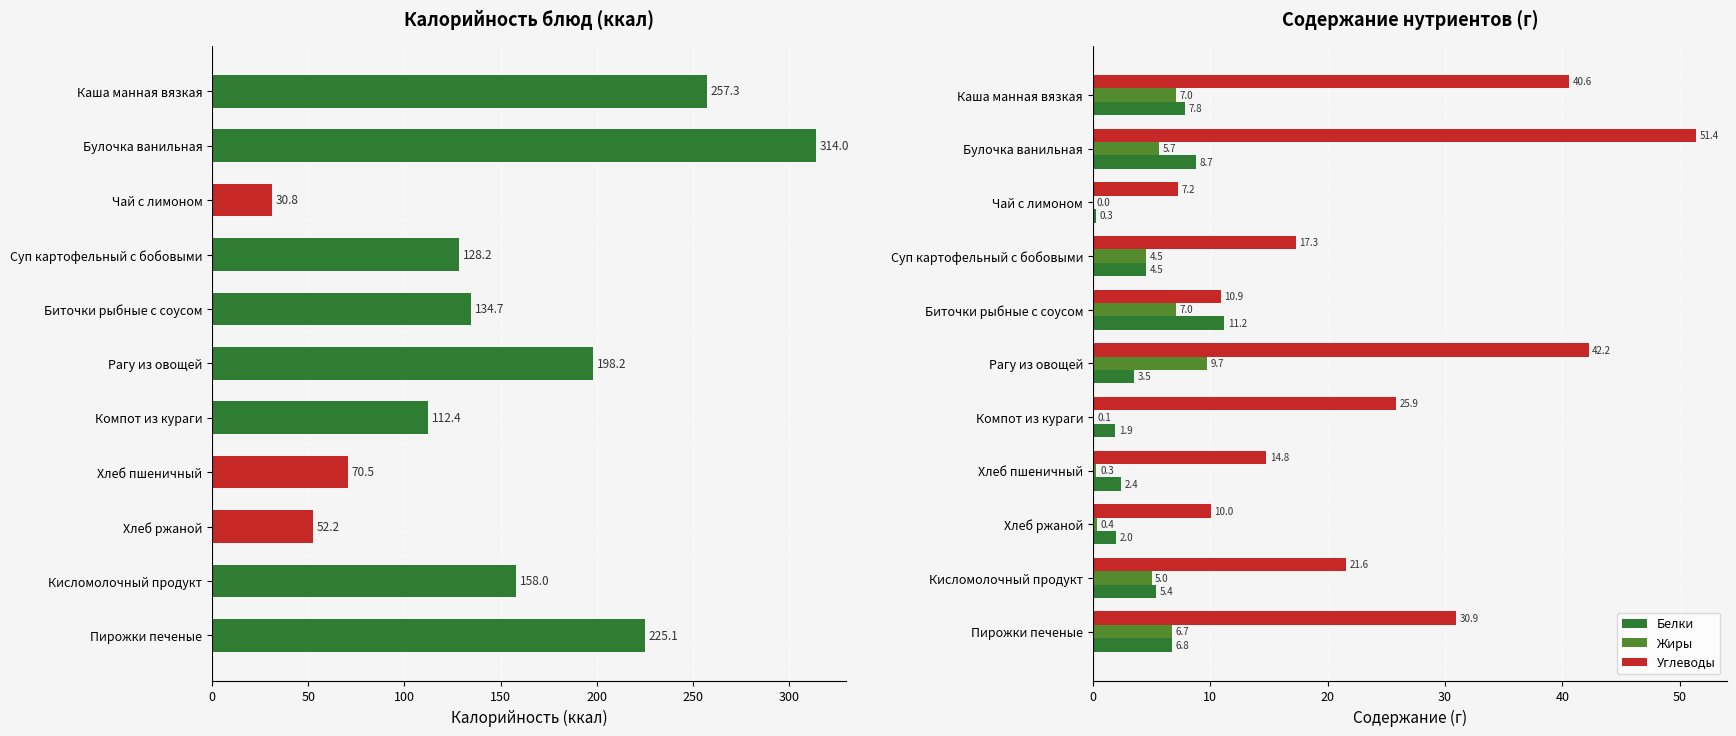

Reading right to left, list all the values displayed in this chart.

Калорийность: 225.1	158.0	52.2	70.5	112.4	198.2	134.7	128.2	30.8	314.0	257.3
Белки: 6.8	5.4	2.0	2.4	1.9	3.5	11.2	4.5	0.3	8.7	7.8
Жиры: 6.7	5.0	0.4	0.3	0.1	9.7	7.0	4.5	0.0	5.7	7.0
Углеводы: 30.9	21.6	10.0	14.8	25.9	42.2	10.9	17.3	7.2	51.4	40.6